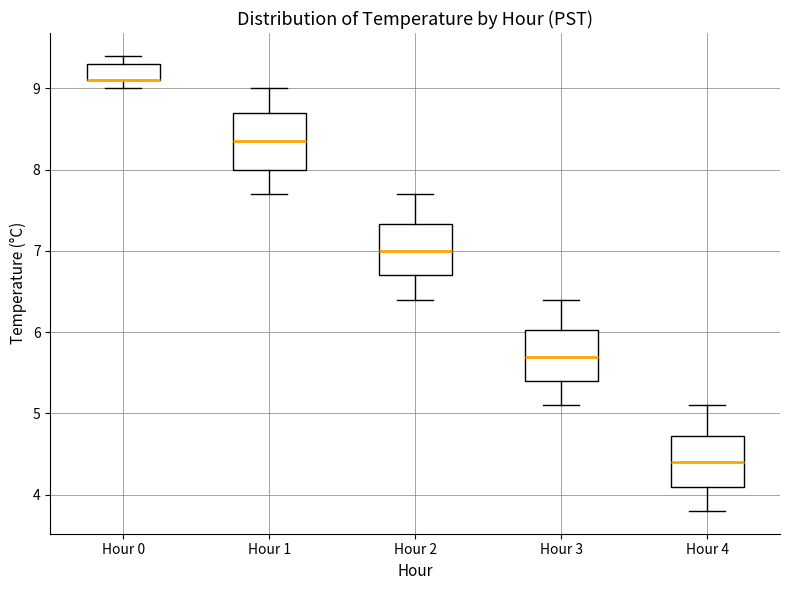

Reading left to right, transcribe this box plot: for each box, give where its median line is, the range the box spans, and where its two whiskers end, as read against the y-axis. The values are not printed on the chart, so give them approximately, as read against the axis.

Hour 0: median 9.1 (drawn on the box's lower edge), box 9.1 to 9.3, whiskers 9.0 to 9.4
Hour 1: median 8.4, box 8.0 to 8.7, whiskers 7.7 to 9.0
Hour 2: median 7.0, box 6.7 to 7.3, whiskers 6.4 to 7.7
Hour 3: median 5.7, box 5.4 to 6.0, whiskers 5.1 to 6.4
Hour 4: median 4.4, box 4.1 to 4.7, whiskers 3.8 to 5.1